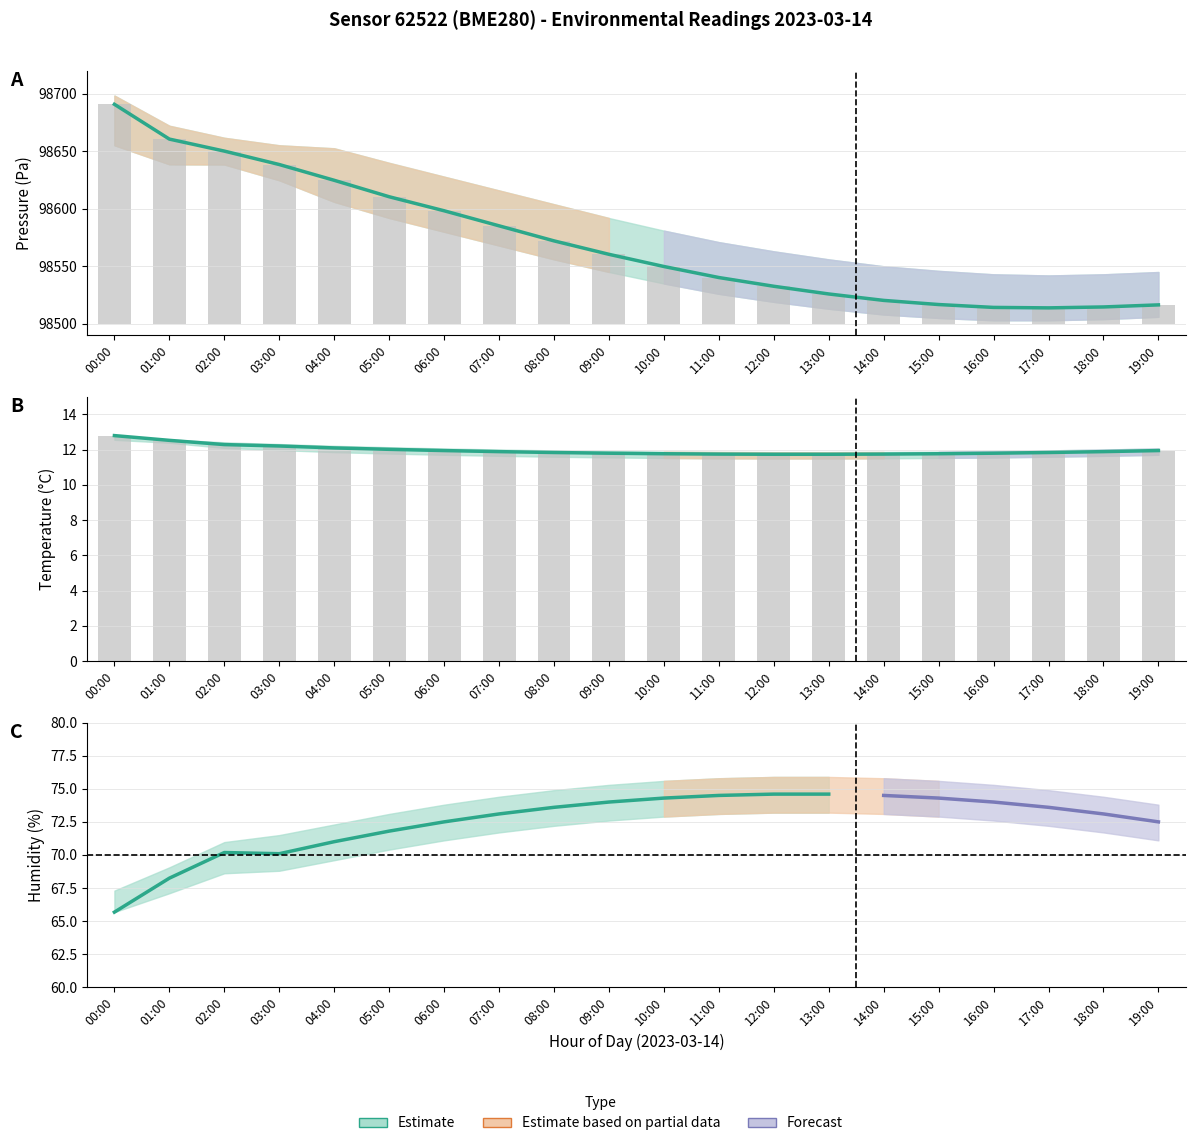

How many values exceed 73?

7